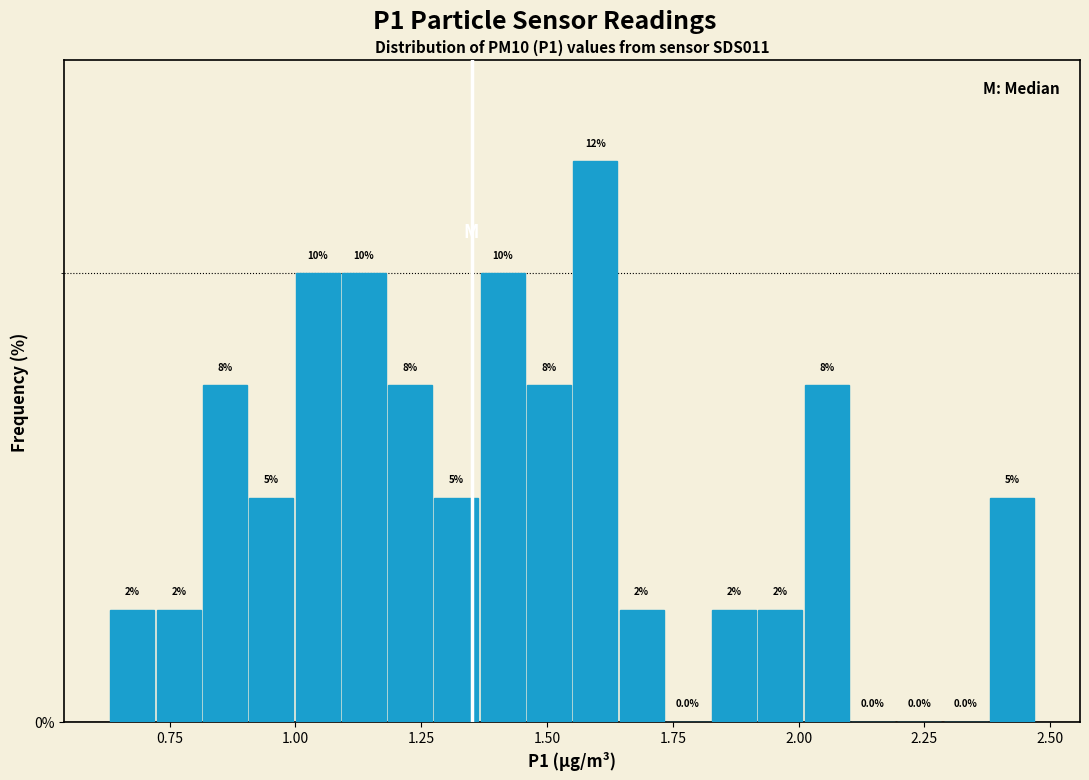

Around what value on the x-axis is the tallest bar? Give the approximate position of its centre, as read against the axis.

1.60